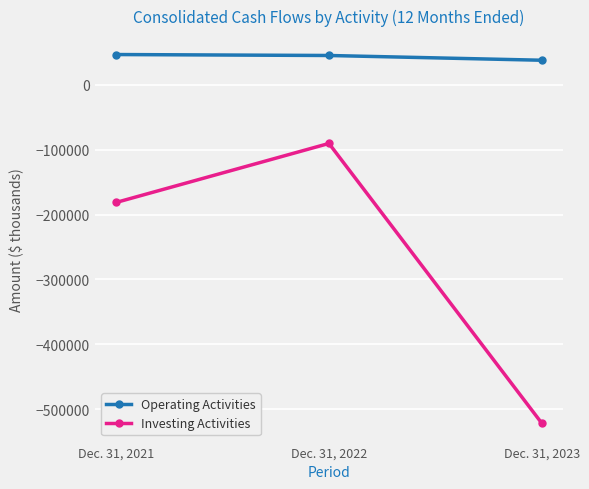

Does the chart have visible grid lines?

Yes